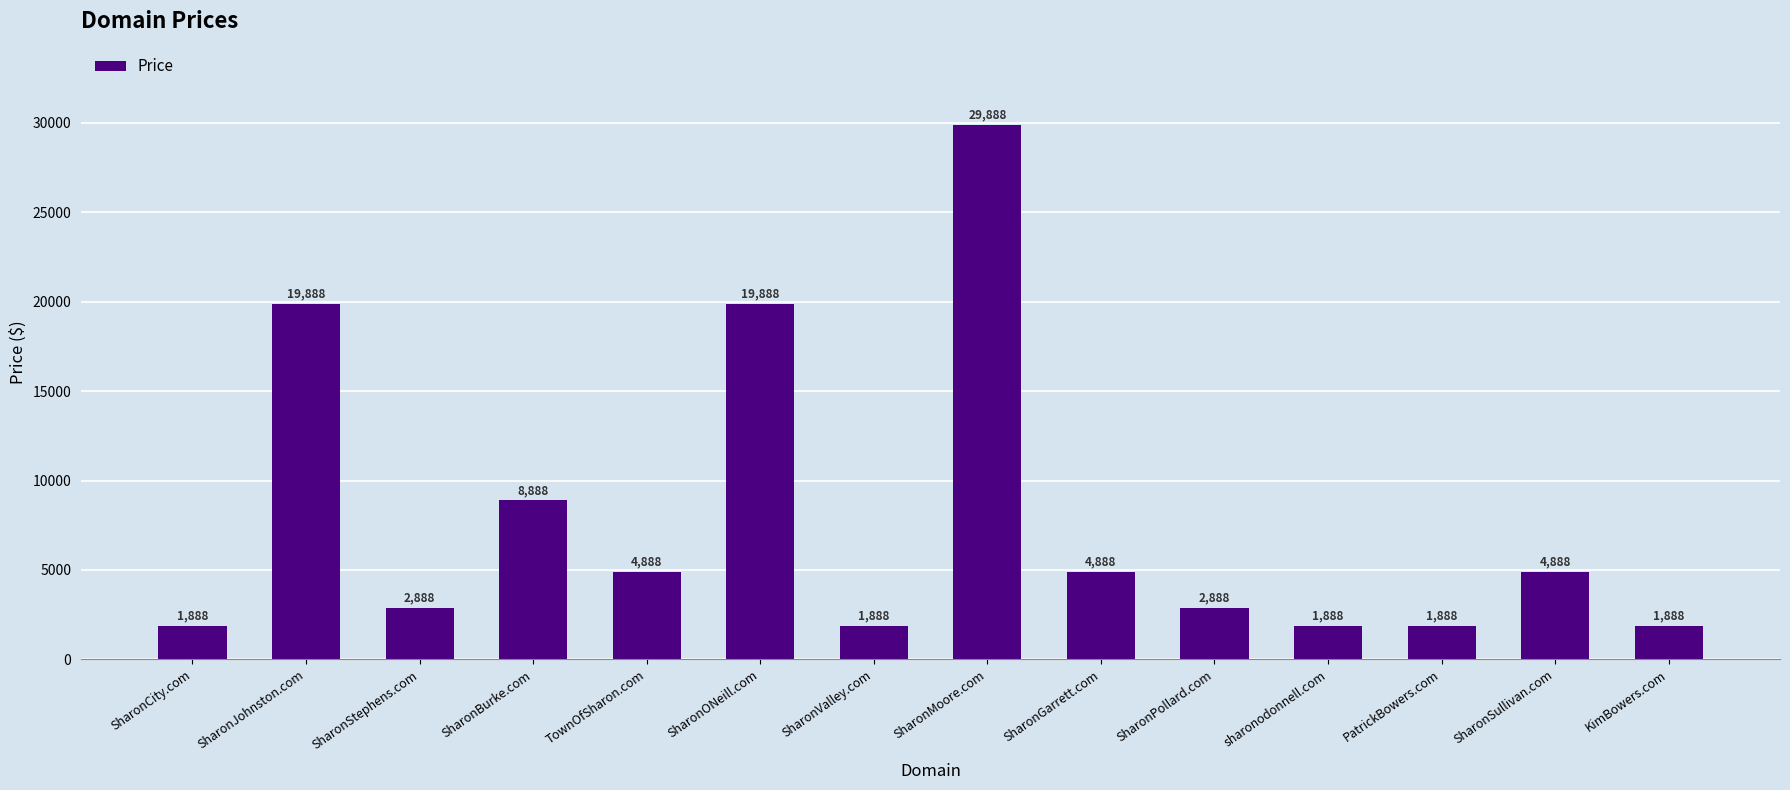

Reading left to right, what are all the values shown in this chart?

SharonCity.com=1888	SharonJohnston.com=19888	SharonStephens.com=2888	SharonBurke.com=8888	TownOfSharon.com=4888	SharonONeill.com=19888	SharonValley.com=1888	SharonMoore.com=29888	SharonGarrett.com=4888	SharonPollard.com=2888	sharonodonnell.com=1888	PatrickBowers.com=1888	SharonSullivan.com=4888	KimBowers.com=1888